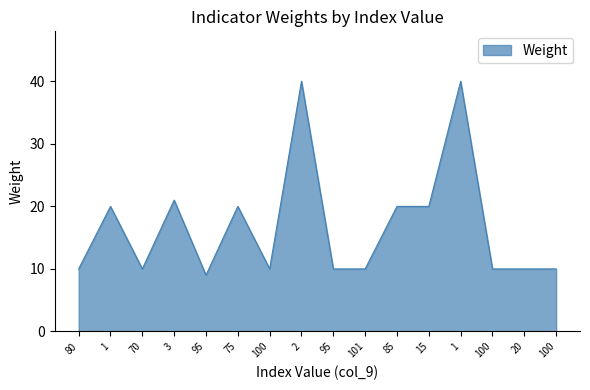

Where is the first local minimum?

70